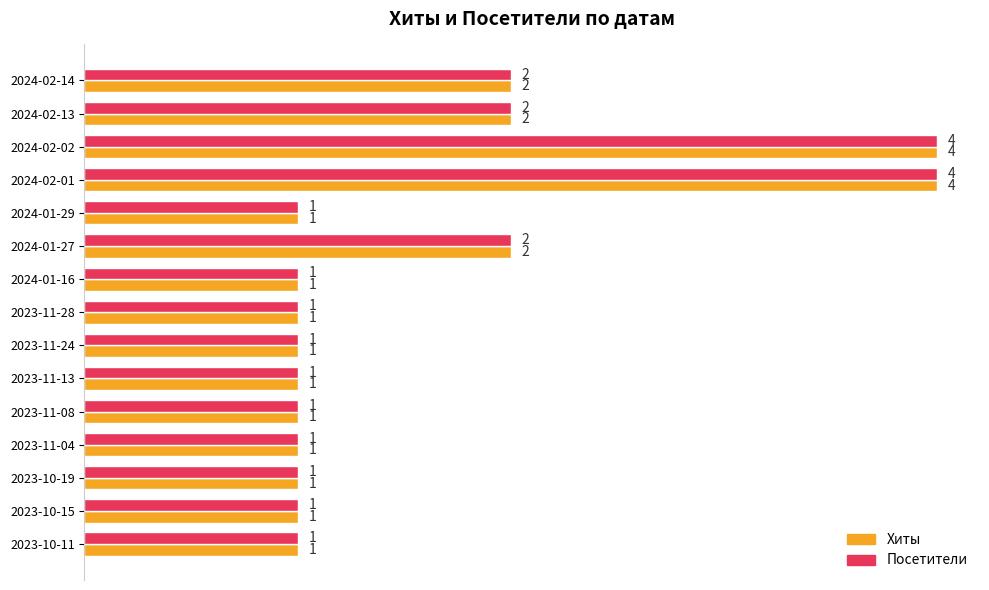

What is the highest value of the Посетители series?

4